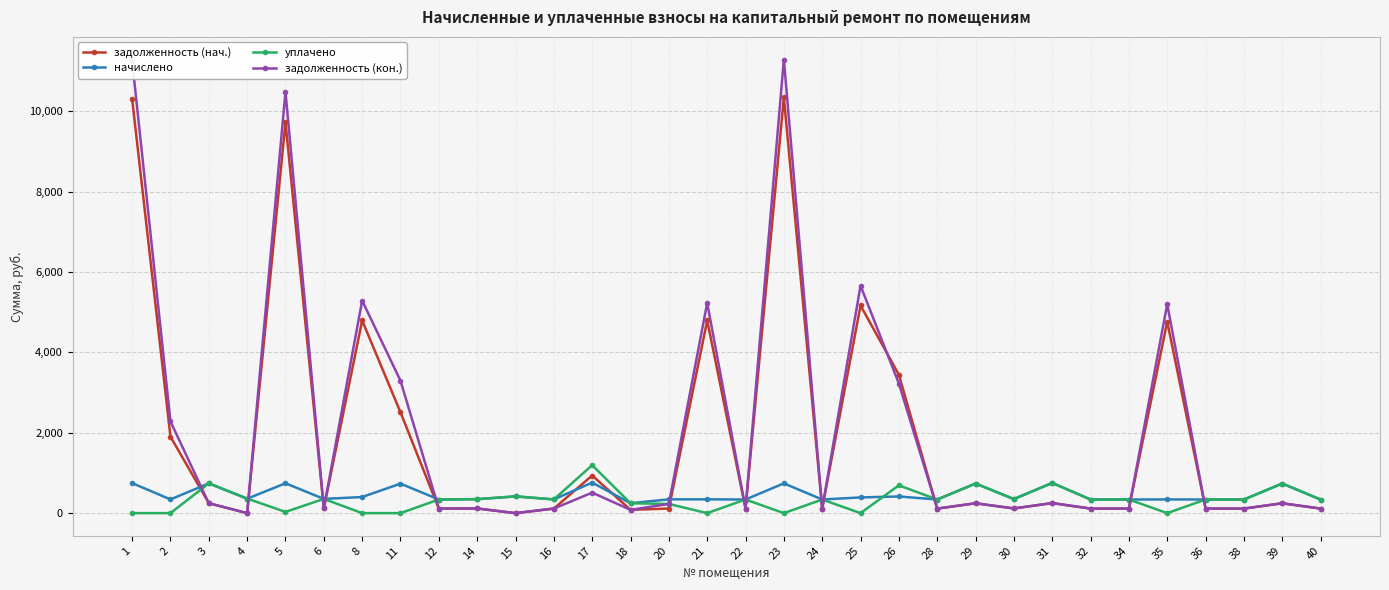

Which series has the largest range (max minus min)?

задолженность (кон.)